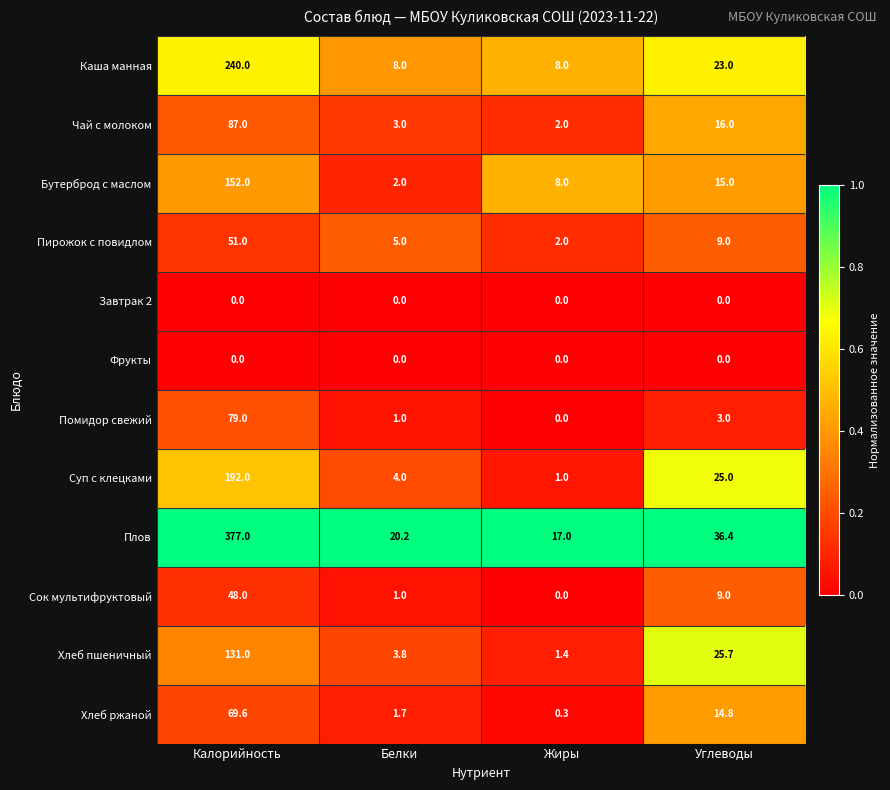

What is the average value of the Каша манная series?

69.8